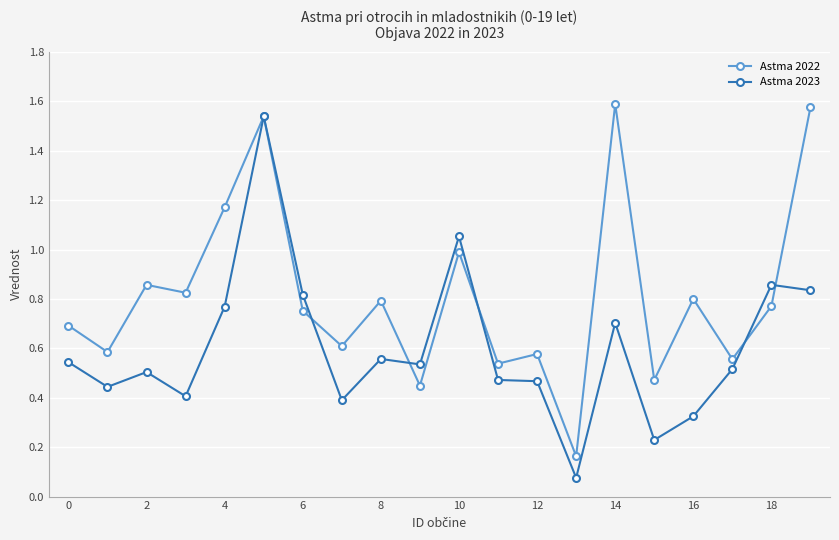

Rank the series by their average value, from highest to lowest.

Astma 2022, Astma 2023